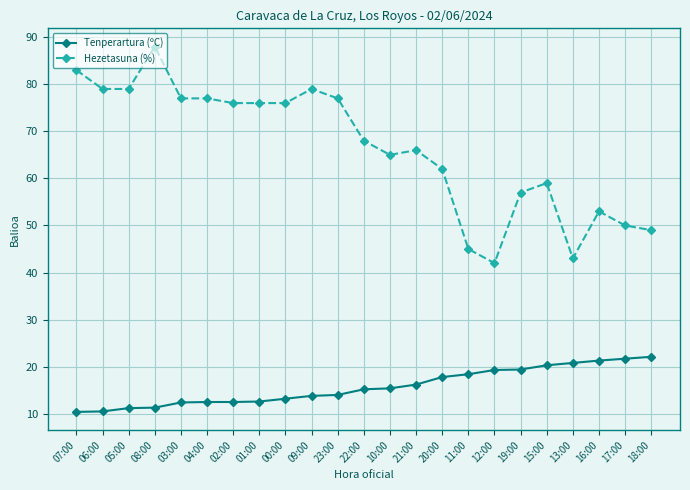

List the series in order of their peak value, highest first.

Hezetasuna (%), Tenperartura (ºC)